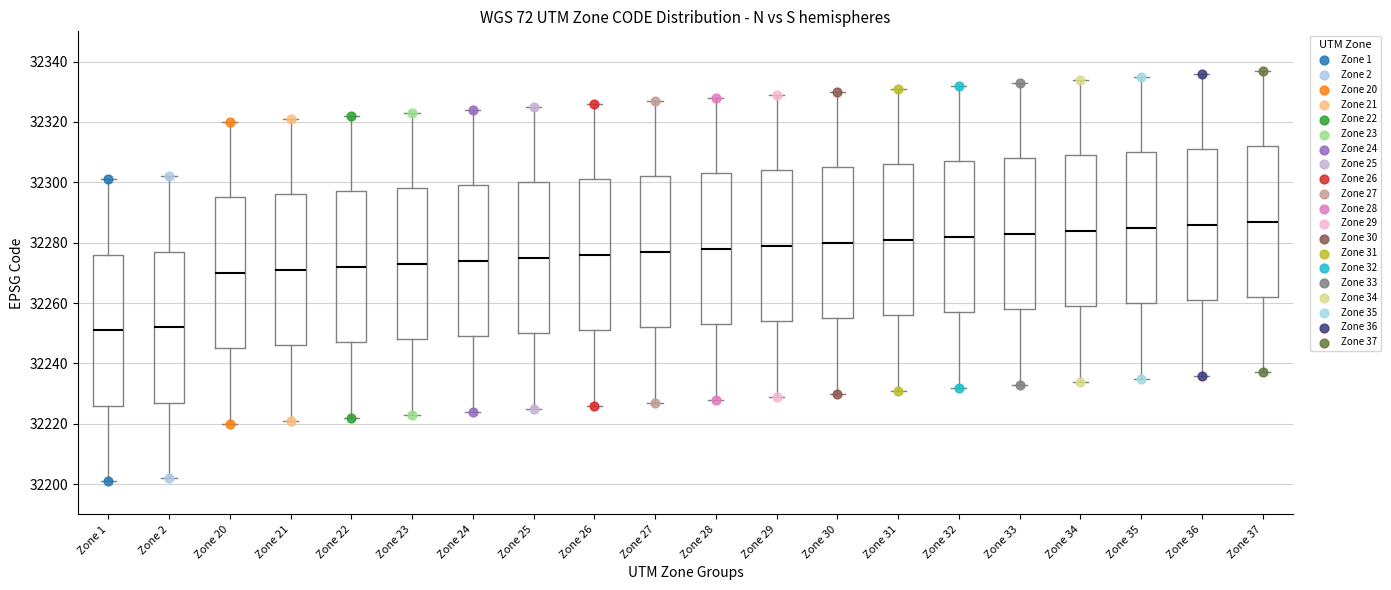

Reading left to right, transcribe this box plot: for each box, give where its median line is, the range the box spans, and where its two whiskers end, as read against the y-axis. The values are not printed on the chart, so give them approximately, as read against the axis.

Zone 1: median 32252, box 32226 to 32276, whiskers 32202 to 32302
Zone 2: median 32252, box 32228 to 32278, whiskers 32202 to 32302
Zone 20: median 32270, box 32246 to 32296, whiskers 32220 to 32320
Zone 21: median 32272, box 32246 to 32296, whiskers 32222 to 32322
Zone 22: median 32272, box 32248 to 32298, whiskers 32222 to 32322
Zone 23: median 32274, box 32248 to 32298, whiskers 32224 to 32324
Zone 24: median 32274, box 32250 to 32300, whiskers 32224 to 32324
Zone 25: median 32276, box 32250 to 32300, whiskers 32226 to 32326
Zone 26: median 32276, box 32252 to 32302, whiskers 32226 to 32326
Zone 27: median 32278, box 32252 to 32302, whiskers 32228 to 32328
Zone 28: median 32278, box 32254 to 32304, whiskers 32228 to 32328
Zone 29: median 32280, box 32254 to 32304, whiskers 32230 to 32330
Zone 30: median 32280, box 32256 to 32306, whiskers 32230 to 32330
Zone 31: median 32282, box 32256 to 32306, whiskers 32232 to 32332
Zone 32: median 32282, box 32258 to 32308, whiskers 32232 to 32332
Zone 33: median 32284, box 32258 to 32308, whiskers 32234 to 32334
Zone 34: median 32284, box 32260 to 32310, whiskers 32234 to 32334
Zone 35: median 32286, box 32260 to 32310, whiskers 32236 to 32336
Zone 36: median 32286, box 32262 to 32312, whiskers 32236 to 32336
Zone 37: median 32288, box 32262 to 32312, whiskers 32238 to 32338